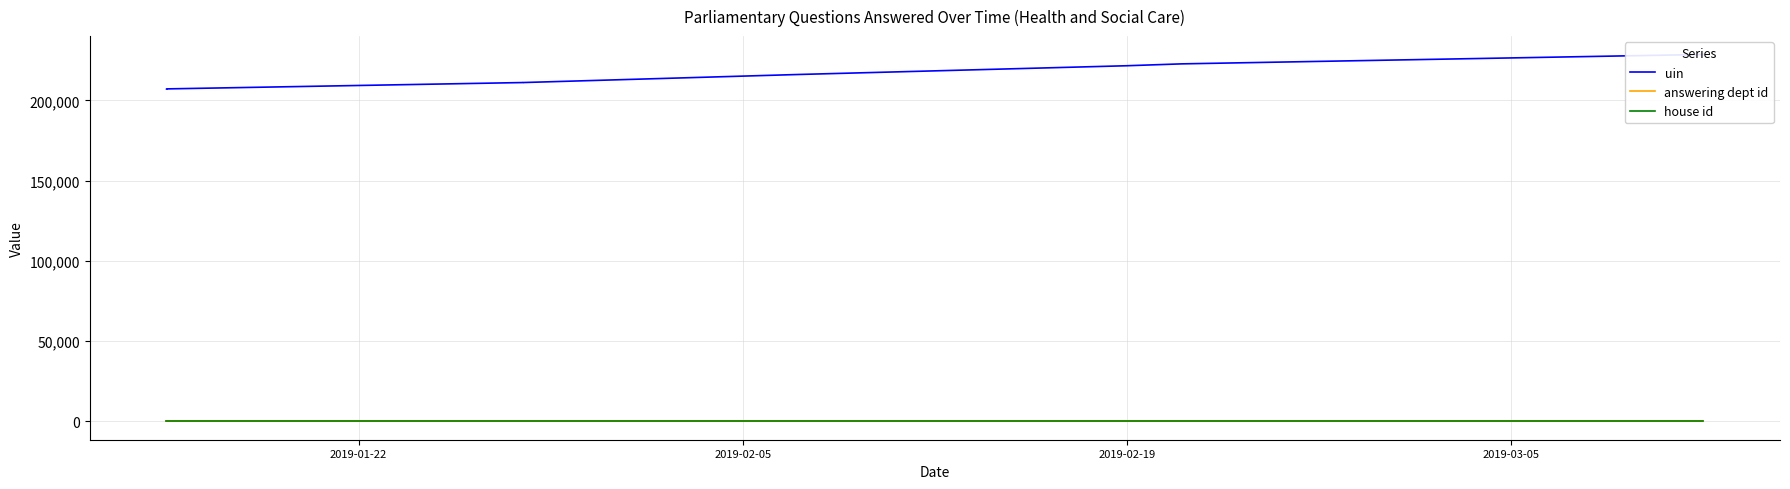

What is the label of the 9th point from the right?

2019-02-05